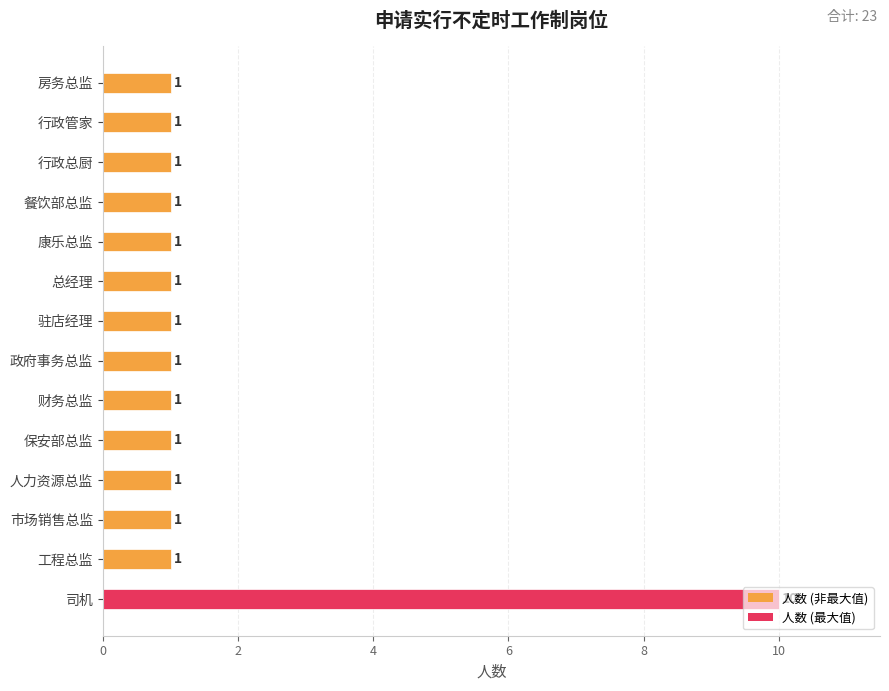

What is the maximum value shown in the chart?

10